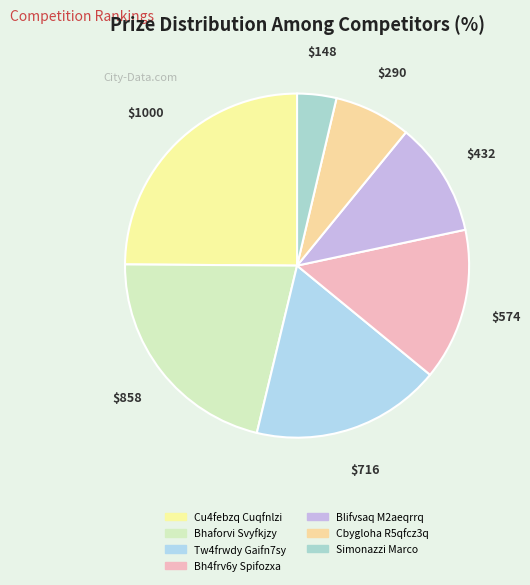

How many slices are in this pie chart?

7